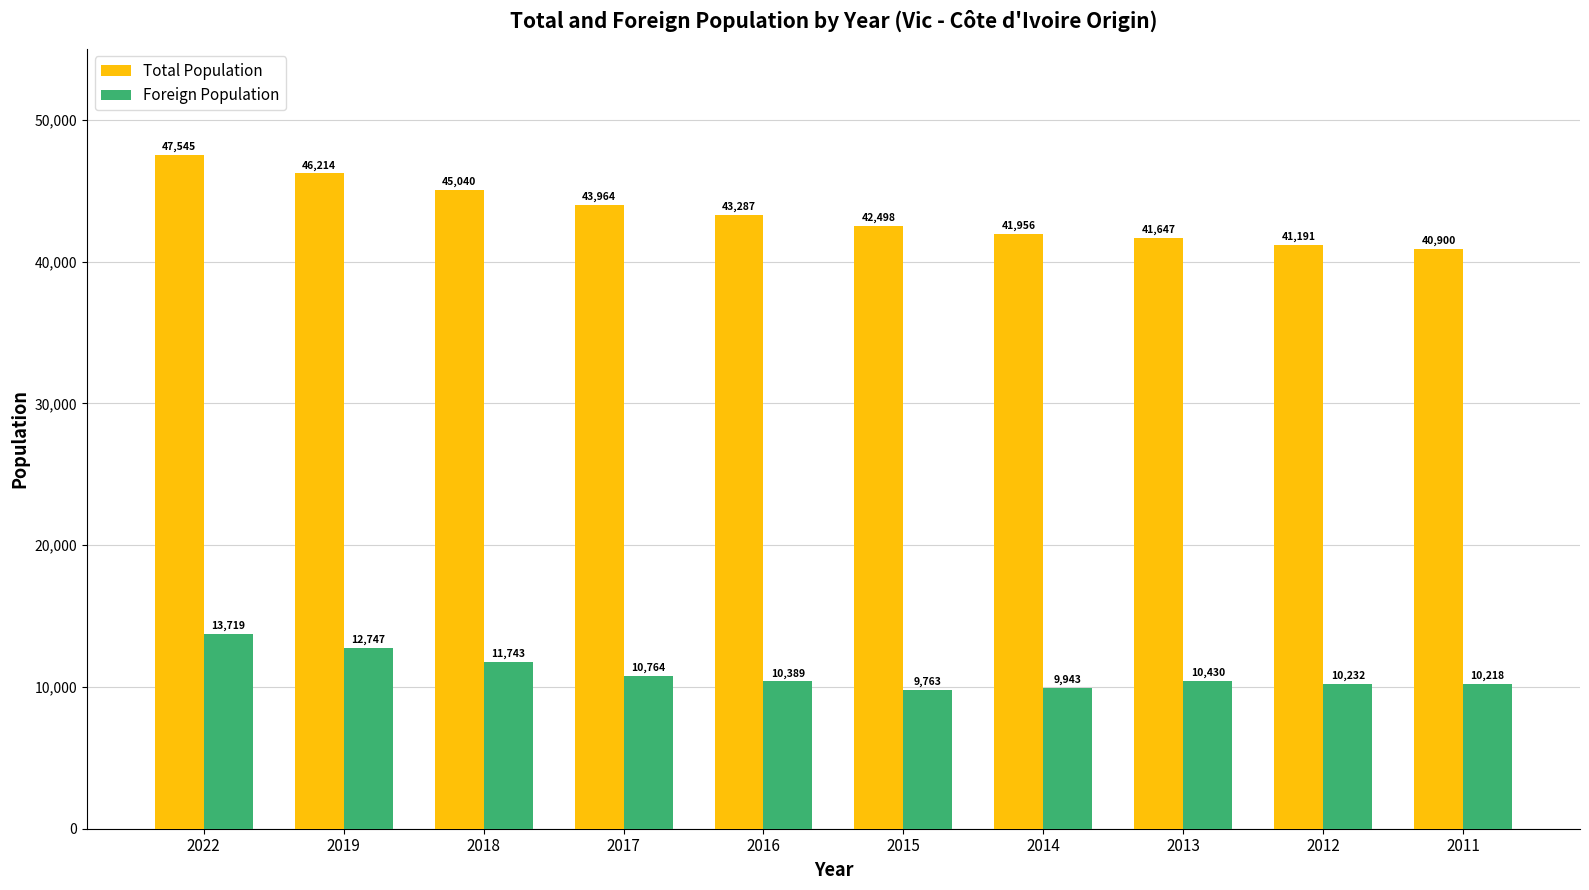

At which category is the sum across all series the highest?

2022